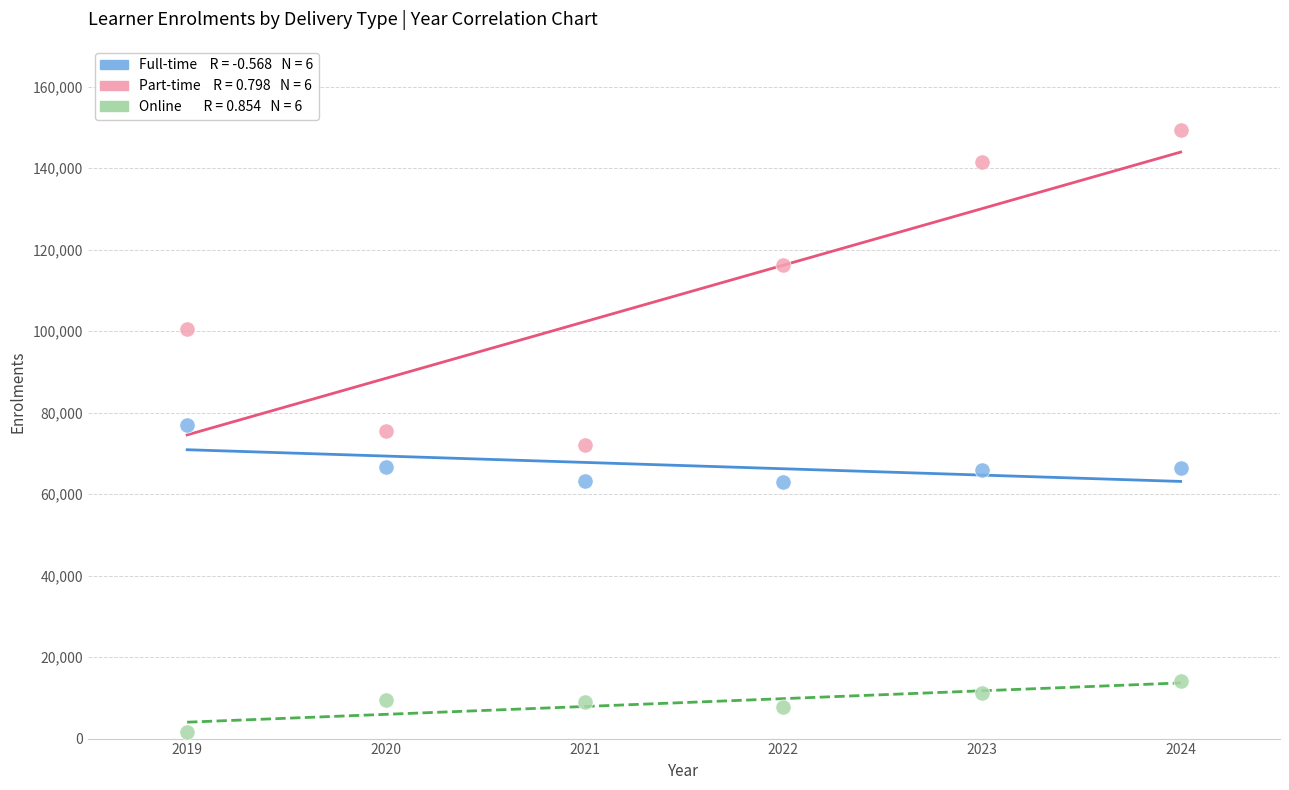

Across all data points, what is the range of Y values (max minus min)?

147778